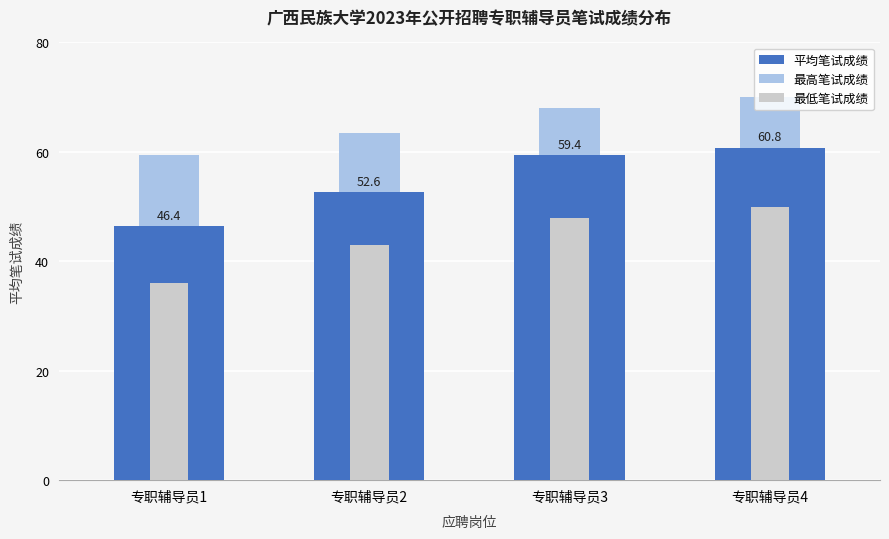

What is the spread (max minus min) of values at 专职辅导员2?

20.5